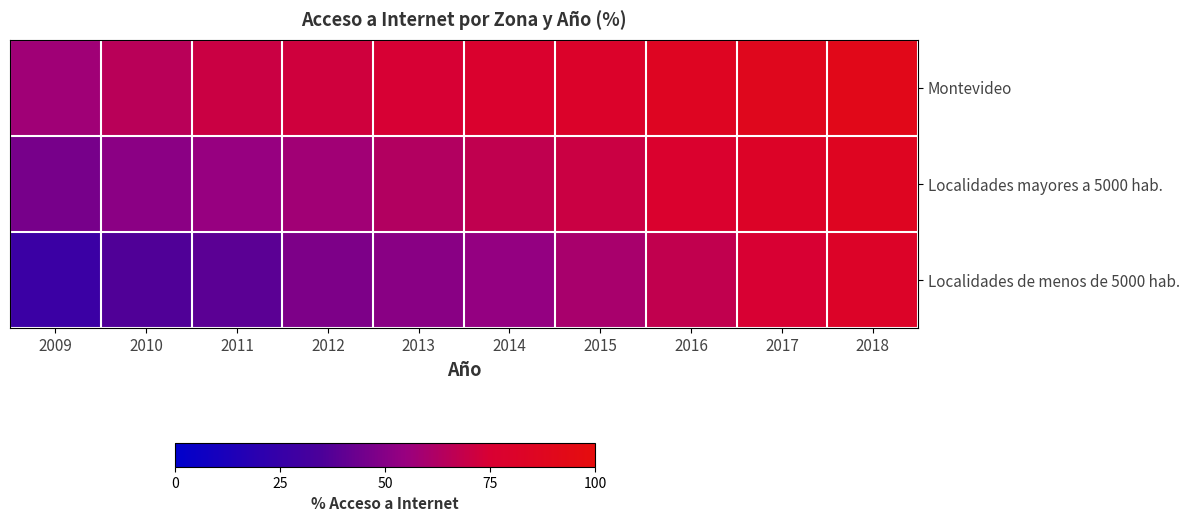

Which series has the largest range (max minus min)?

Localidades de menos de 5000 hab.